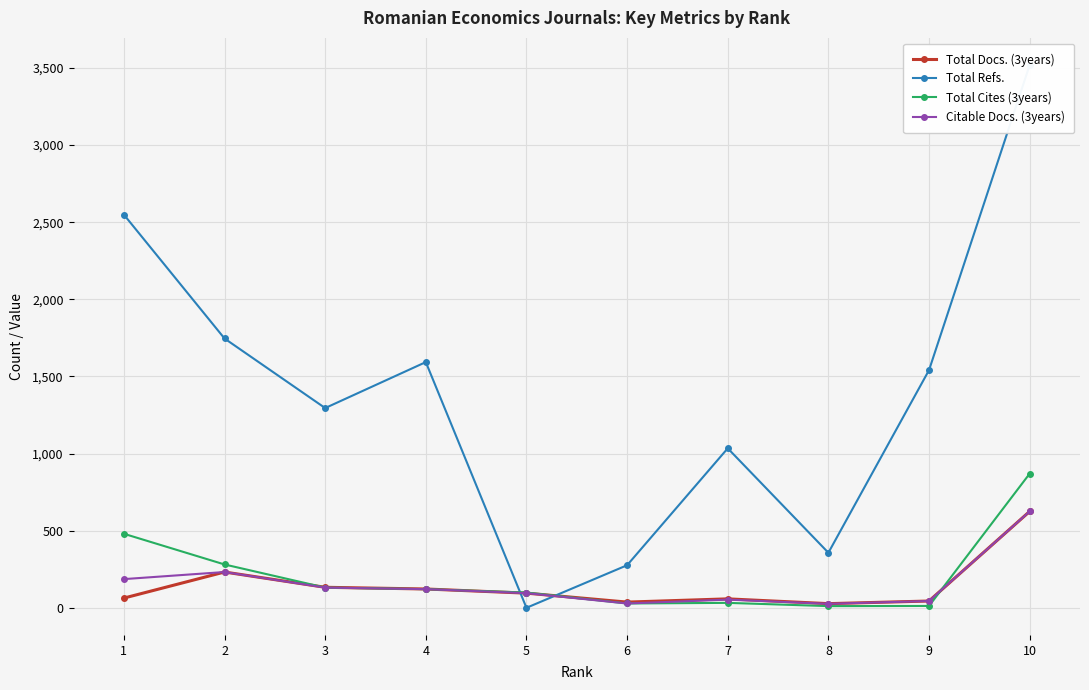

What is the average value of the Citable Docs. (3years) series?

154